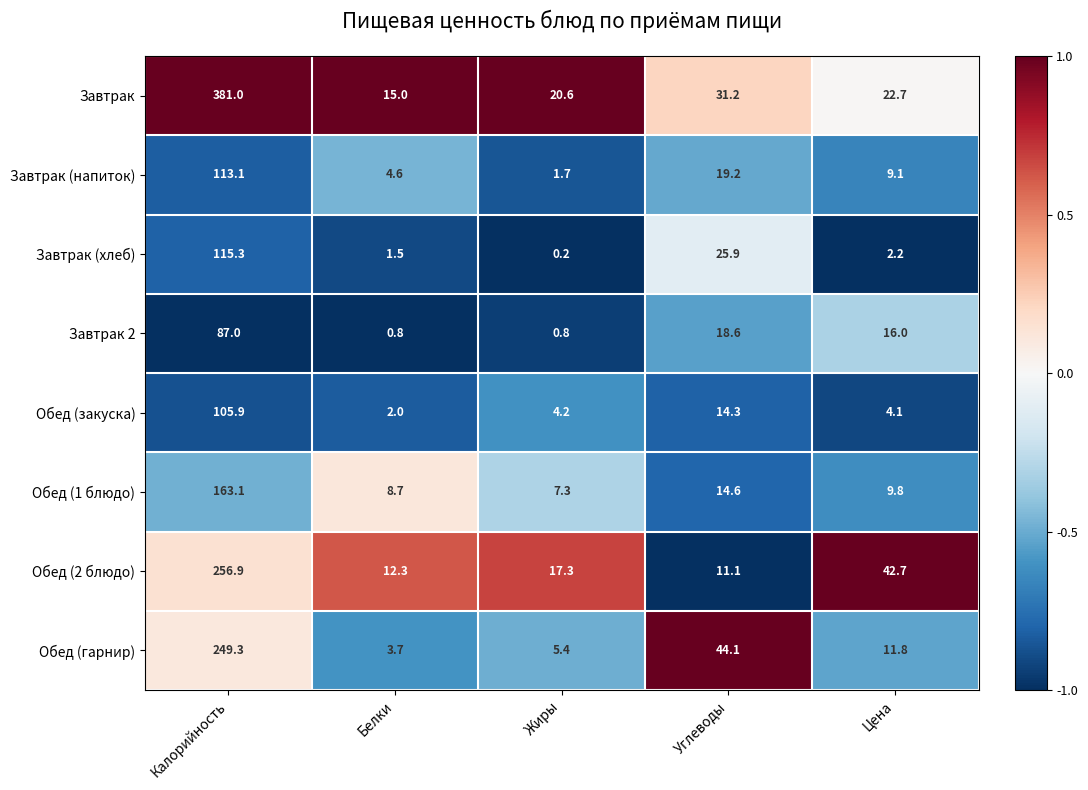

What is the difference between the highest and lowest values at Цена?

40.5